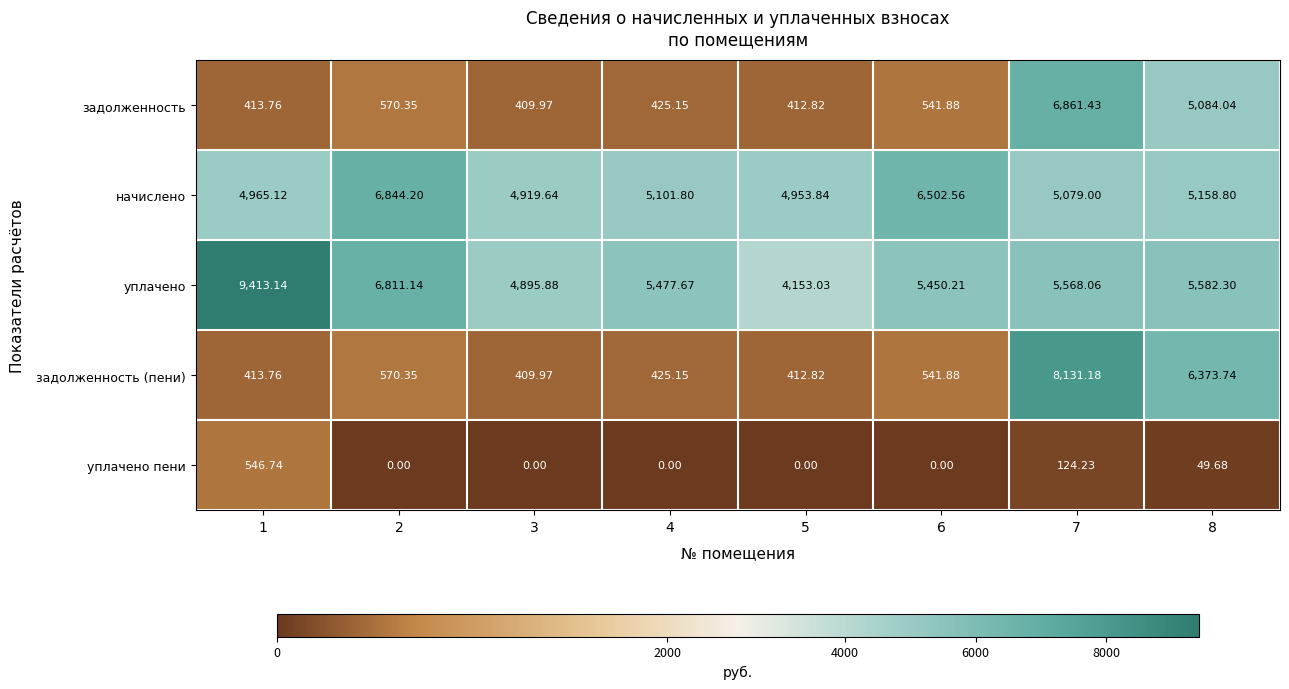

Which series has the largest total across all categories?

уплачено